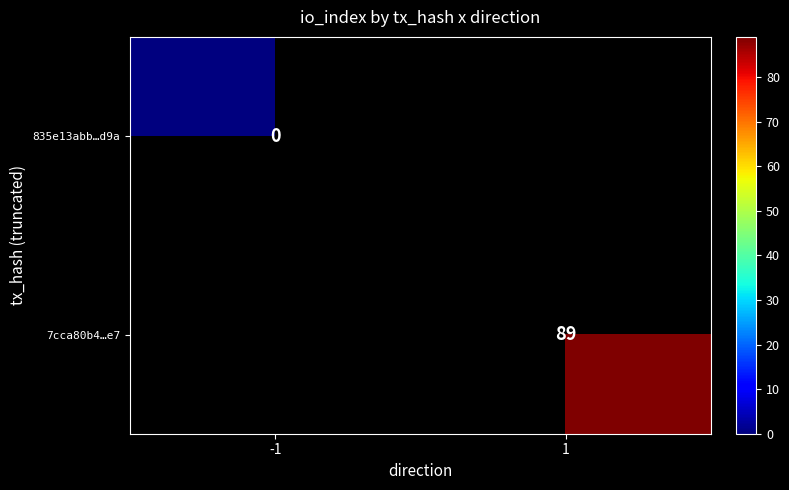

True or false: 7cca80b4…e7 has a value of 89 at 1.

True